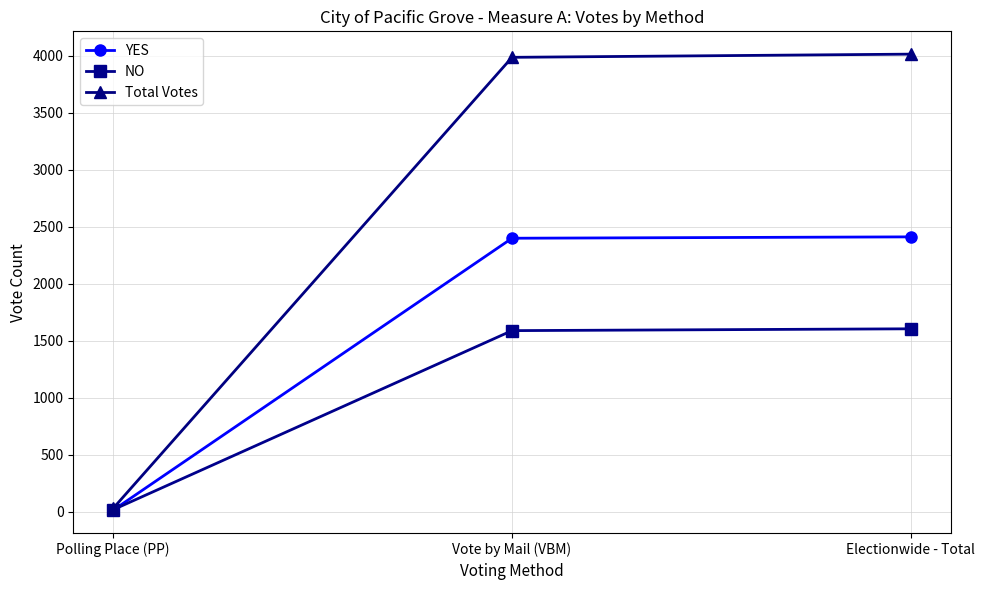

The Total Votes series shows 2517 at Electionwide - Total. True or false?

False